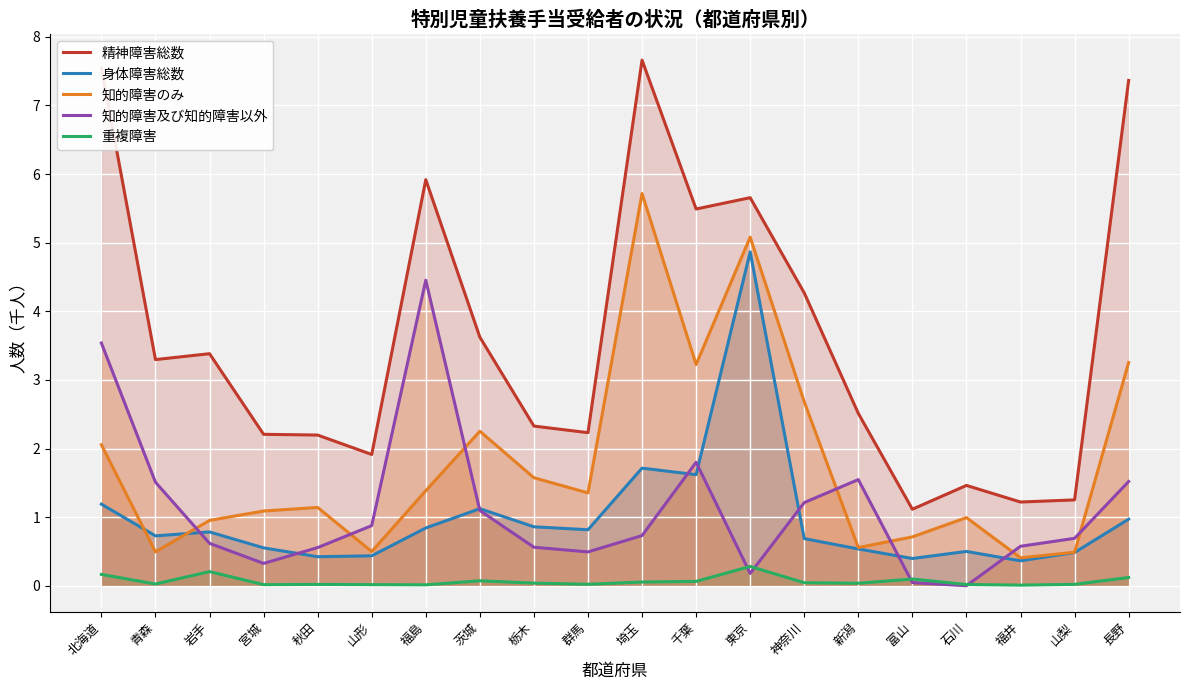

List the series in order of their peak value, highest first.

精神障害総数, 知的障害のみ, 身体障害総数, 知的障害及び知的障害以外, 重複障害